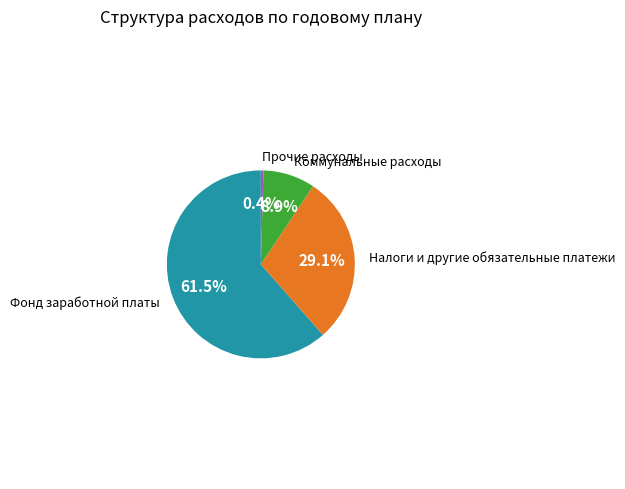

Count the number of slices in the pie.

4